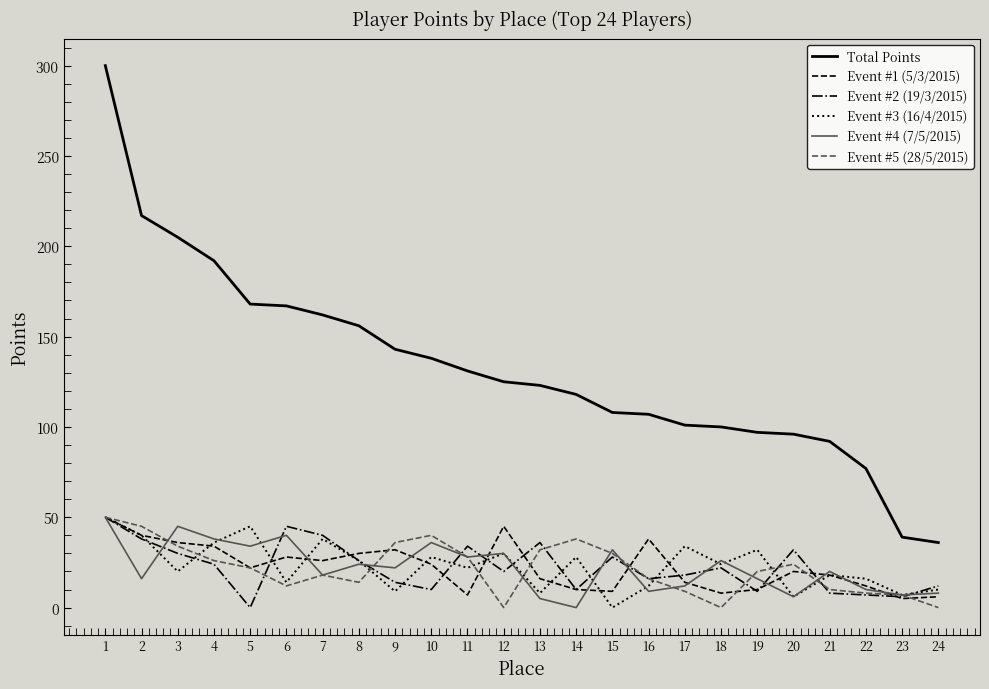

True or false: Event #5 (28/5/2015) and Total Points intersect in this chart.

False